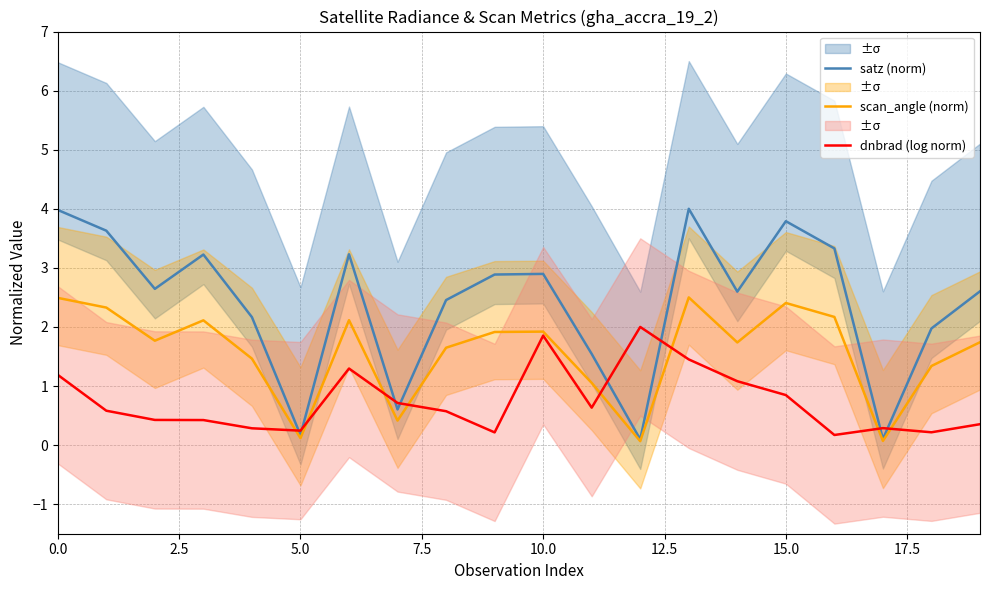

What position from the left is 9?

10